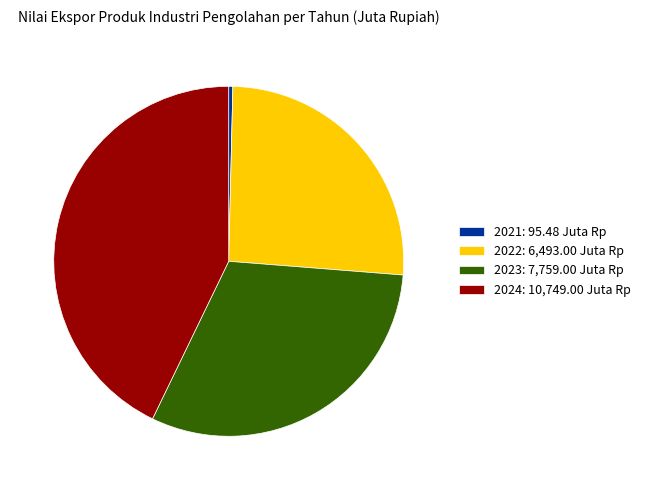

True or false: 2024 accounts for 43% of the total.

True